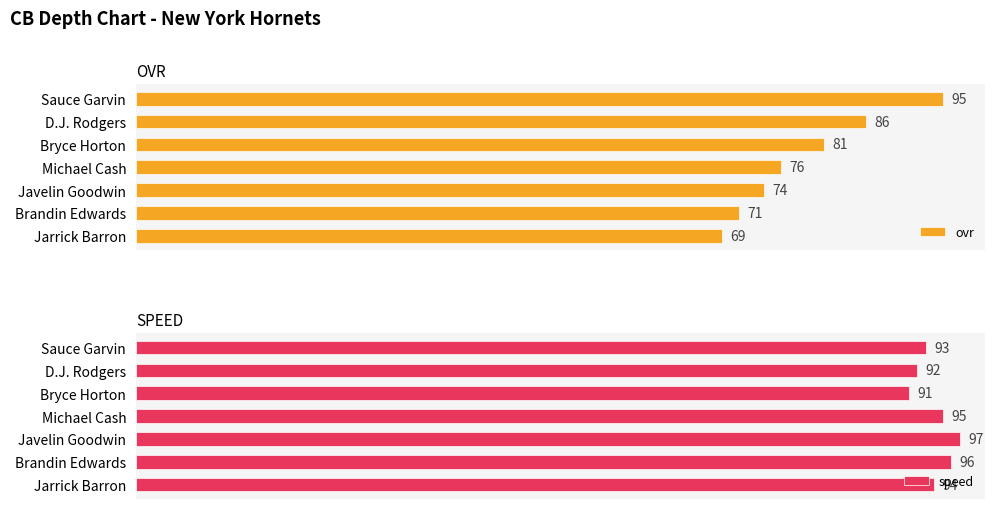

Reading left to right, what are all the values shown in this chart?

ovr: 95	86	81	76	74	71	69
speed: 93	92	91	95	97	96	94